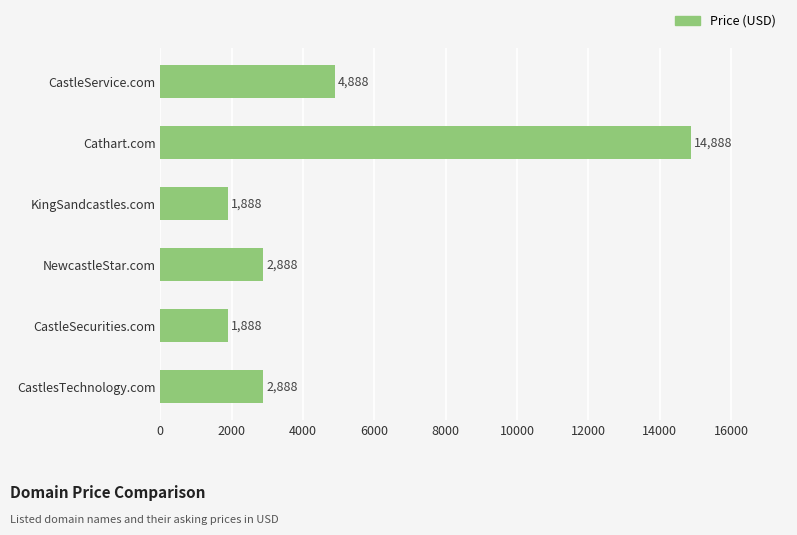

At which category does the chart reach its peak across all series?

Cathart.com